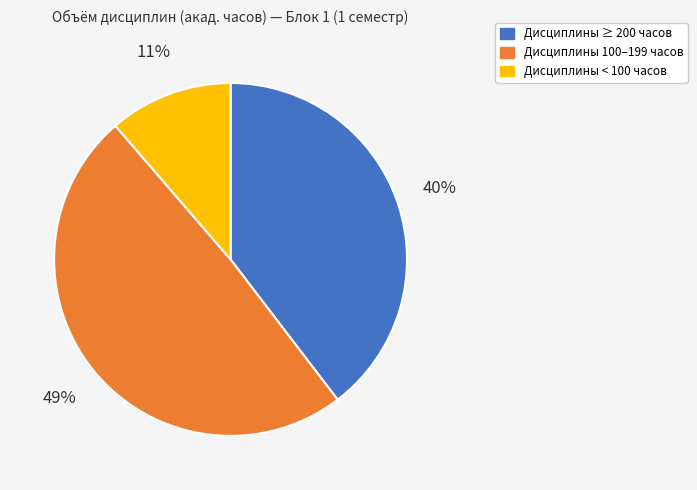

Is there any slice that represents more than half of the pie?

No